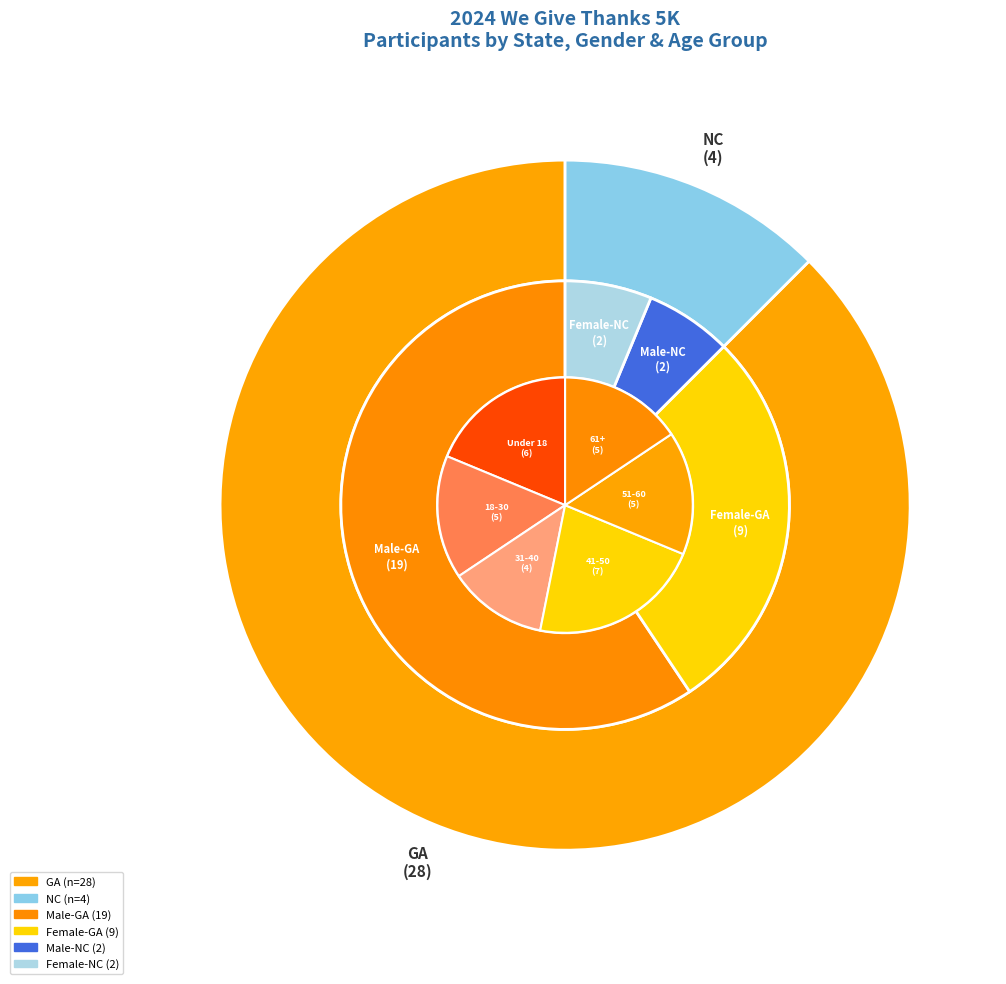

Is it true that NC is 22% of the pie?

False